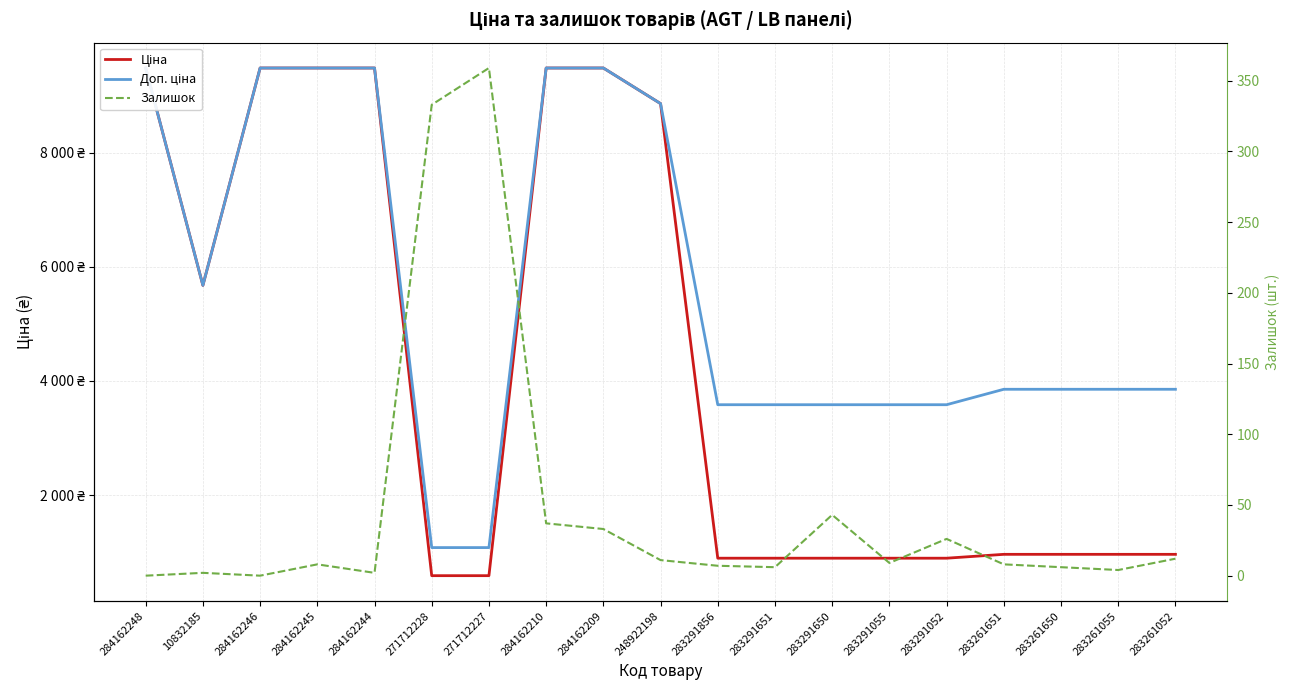

At which category does the chart reach its minimum across all series?

284162248